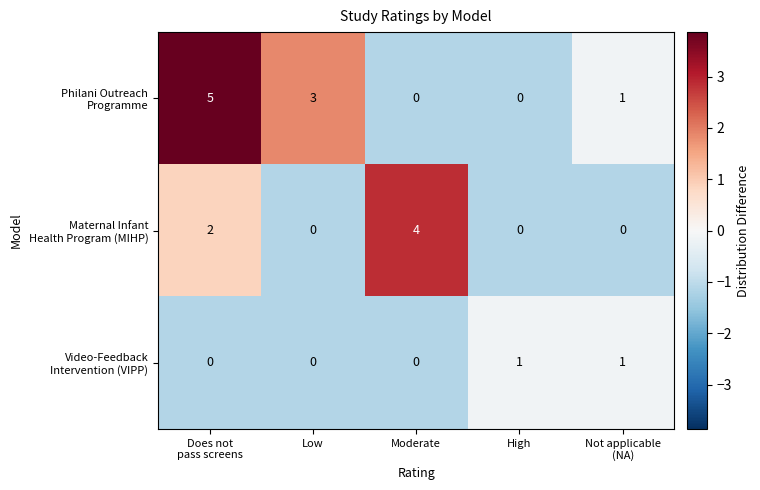

What is the total value across all series at Low?

3